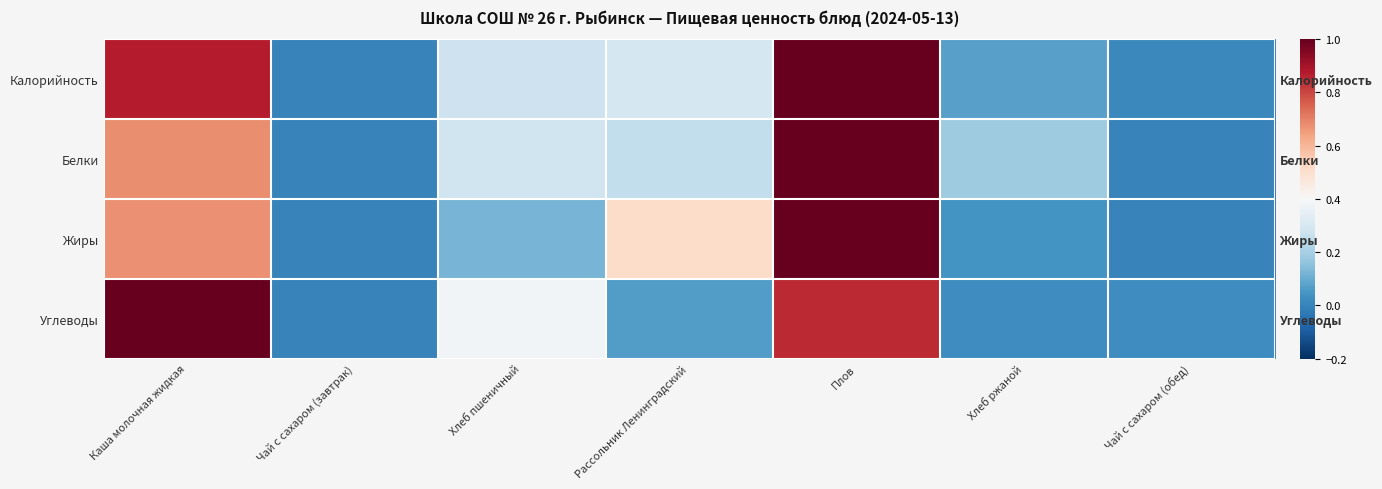

Which category has the highest value in the Жиры series?

Плов